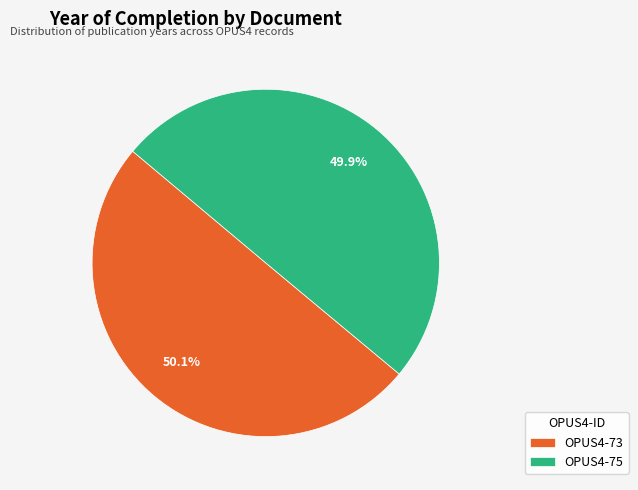

To the nearest percent, what percentage of the pie is OPUS4-75?

50%